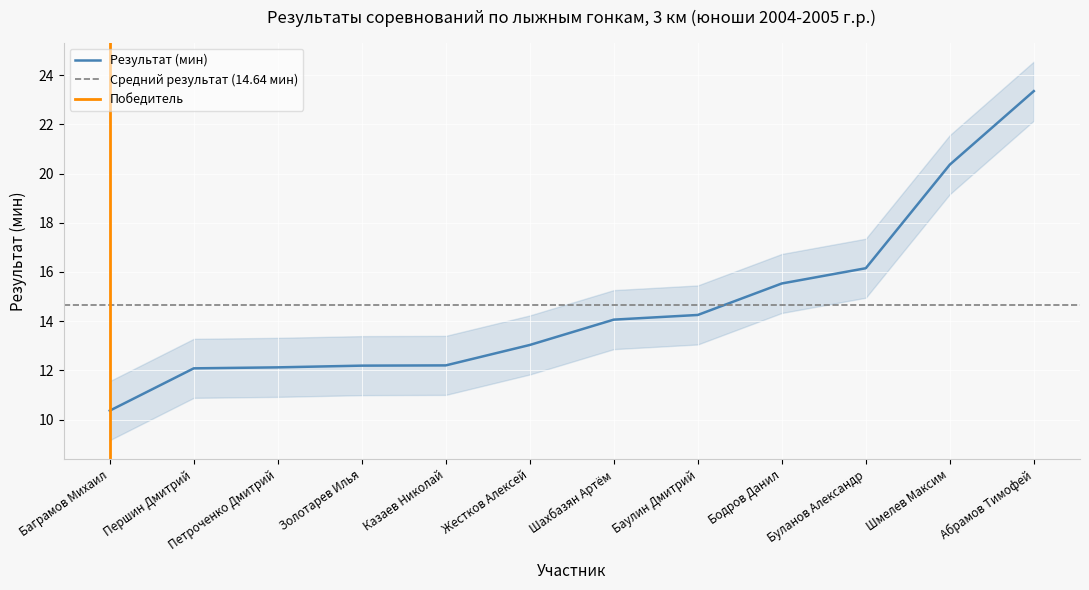

Rank the categories by value from highest to lowest.

Абрамов Тимофей, Шмелев Максим, Буланов Александр, Бодров Данил, Баулин Дмитрий, Шахбазян Артём, Жестков Алексей, Казаев Николай, Золотарев Илья, Петроченко Дмитрий, Першин Дмитрий, Баграмов Михаил